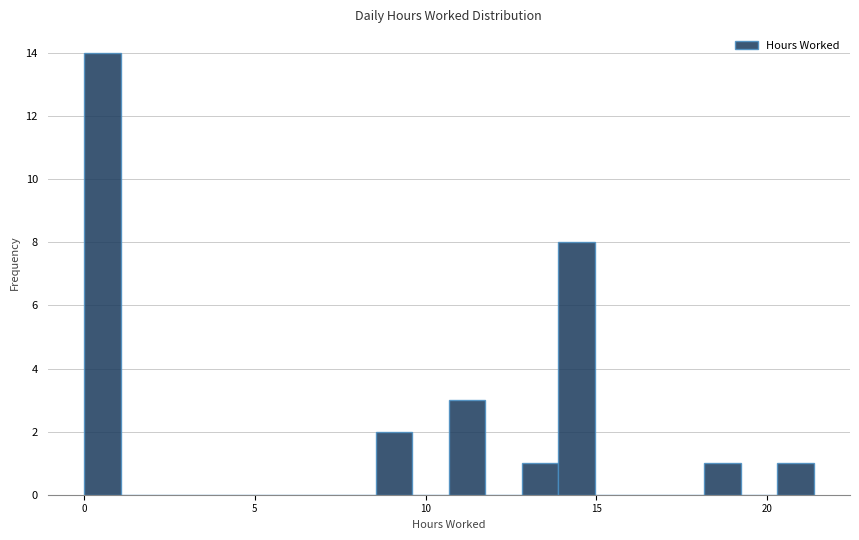

Read against the x-axis, roughly where is the centre of the tallest bar?

0.5